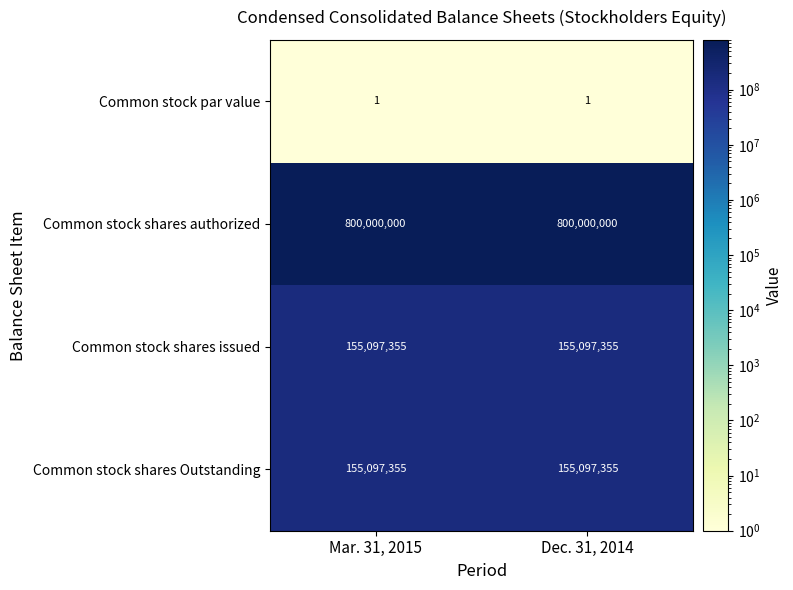

What is the sum of the Common stock shares authorized values at Dec. 31, 2014 and Mar. 31, 2015?

1600000000